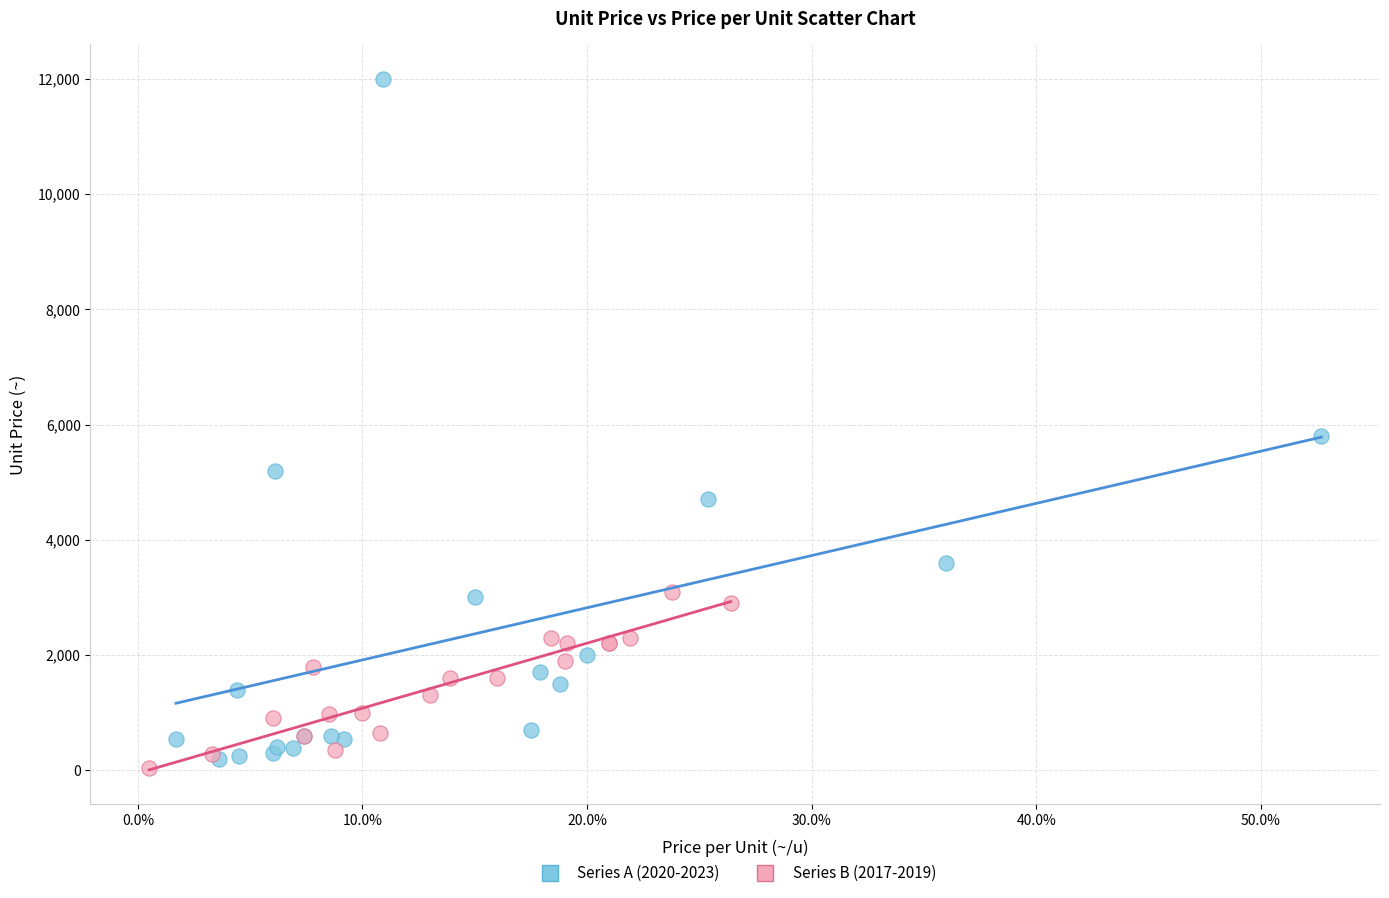

Which series has the widest spread of Y values?

Series A (2020-2023)